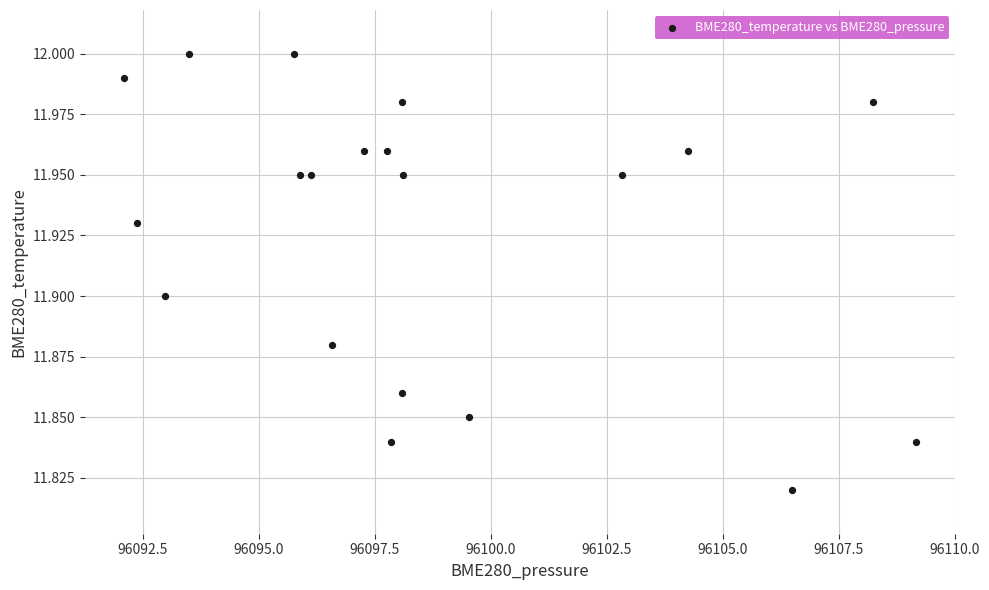

What is the range of X values (max minus min)?

17.1